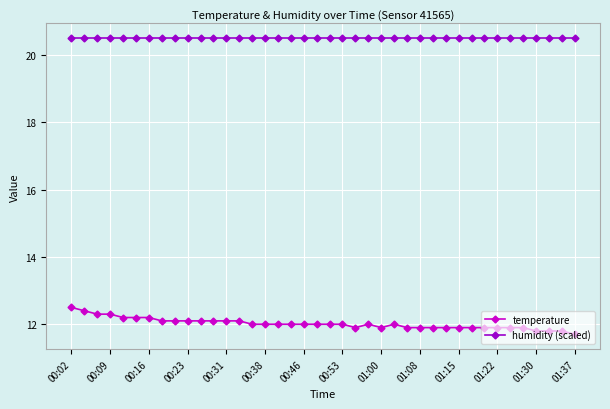

True or false: humidity (scaled) and temperature cross at least once.

False